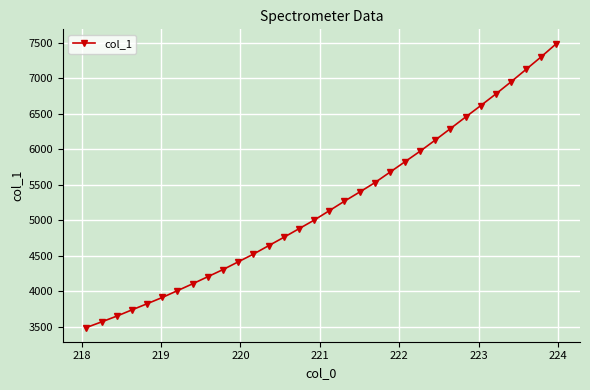

How many series are shown in this chart?

1